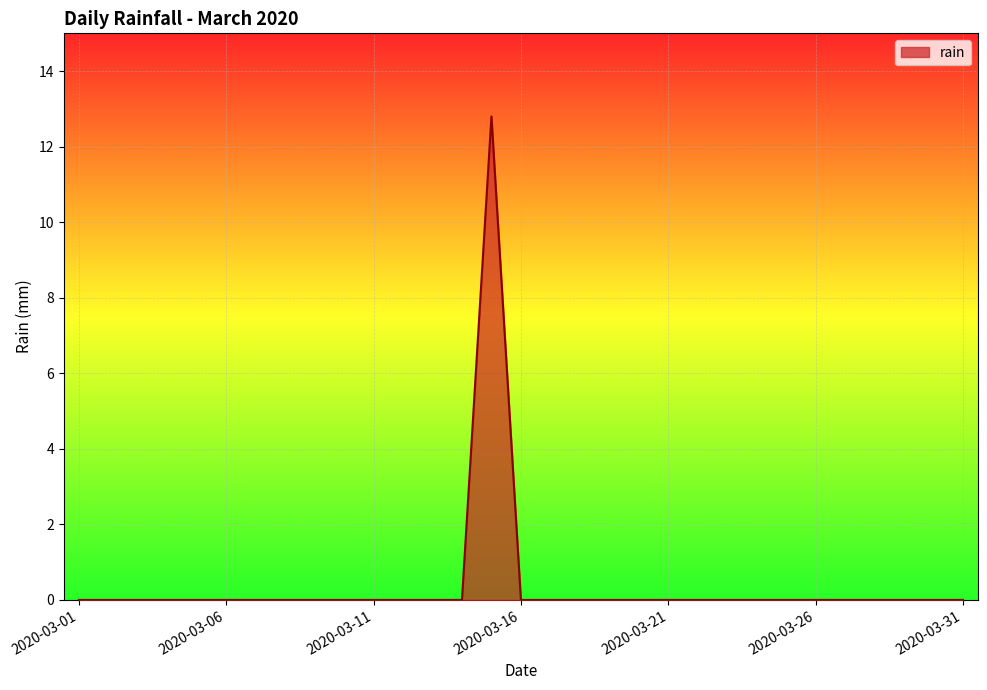

What is the greatest value displayed?

12.8